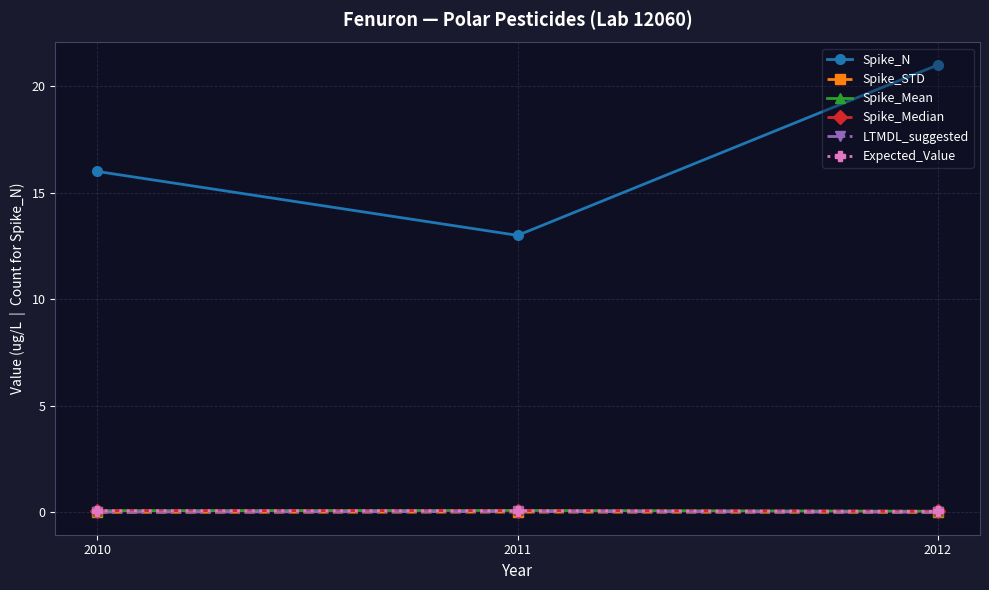

Which series has the largest range (max minus min)?

Spike_N